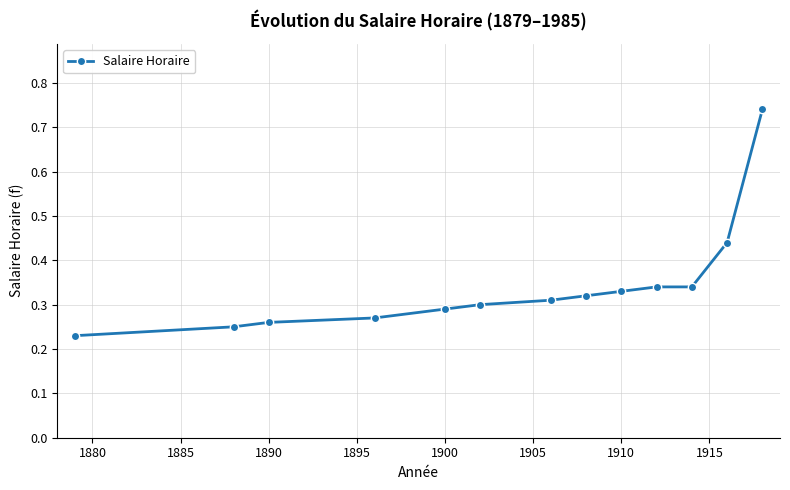

What is the difference between the maximum and second lowest values?

0.5